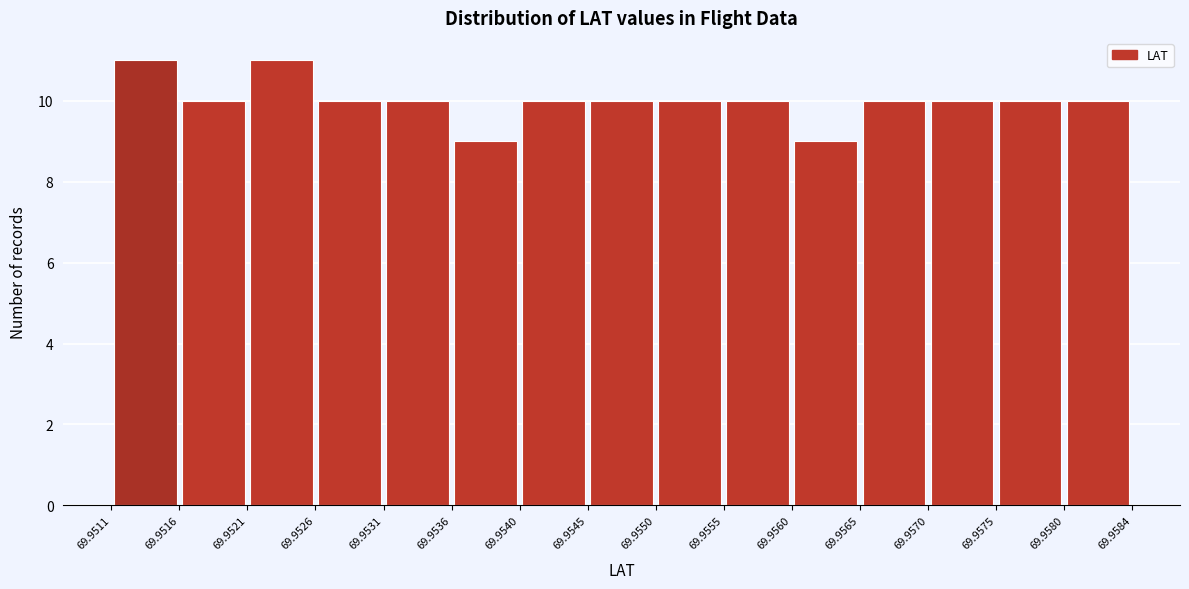

Reading left to right, transcribe this chart: for each bar, give the range it covers on the x-axis and its height. The values are not printed on the chart, so give them approximately, as read against the axis.

69.9511 to 69.9516: 11
69.9516 to 69.9521: 10
69.9521 to 69.9526: 11
69.9526 to 69.9531: 10
69.9531 to 69.9536: 10
69.9536 to 69.9540: 9
69.9540 to 69.9545: 10
69.9545 to 69.9550: 10
69.9550 to 69.9555: 10
69.9555 to 69.9560: 10
69.9560 to 69.9565: 9
69.9565 to 69.9570: 10
69.9570 to 69.9575: 10
69.9575 to 69.9580: 10
69.9580 to 69.9584: 10